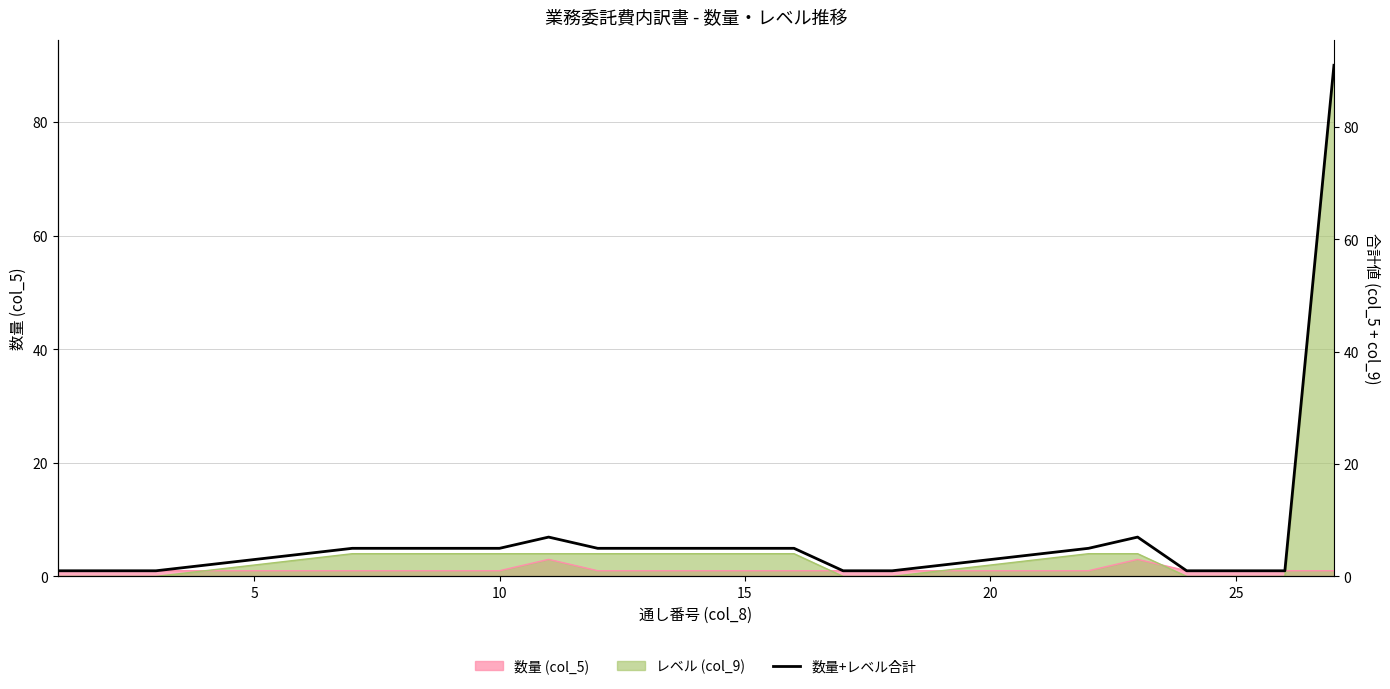

What is the greatest value displayed?

91